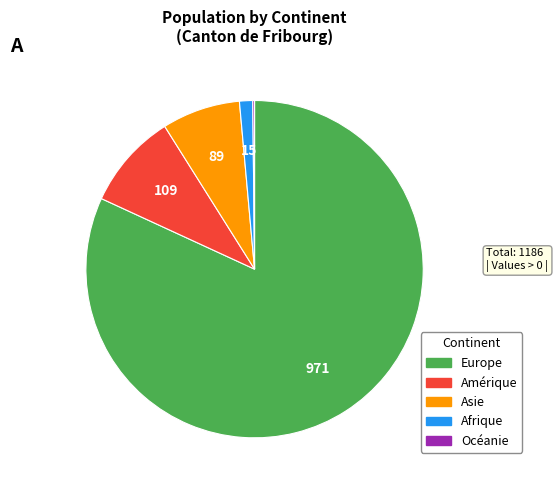

Combined, do Amérique and Europe account for over 50%?

Yes